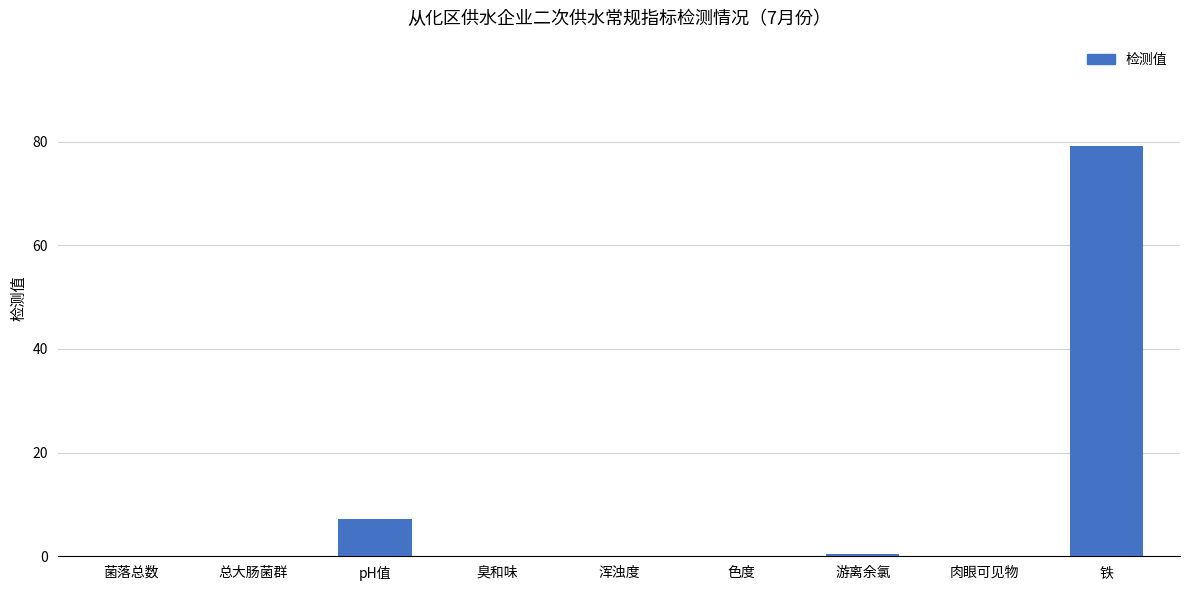

True or false: the data shows 0.0 at 肉眼可见物.

True